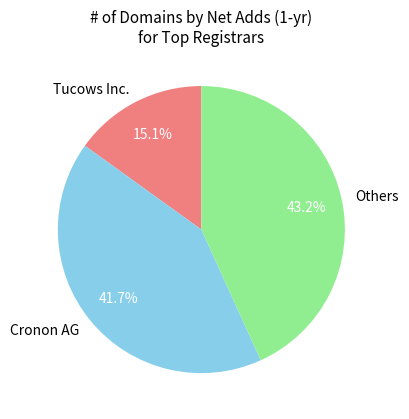

Rank the categories by value from highest to lowest.

Others, Cronon AG, Tucows Inc.